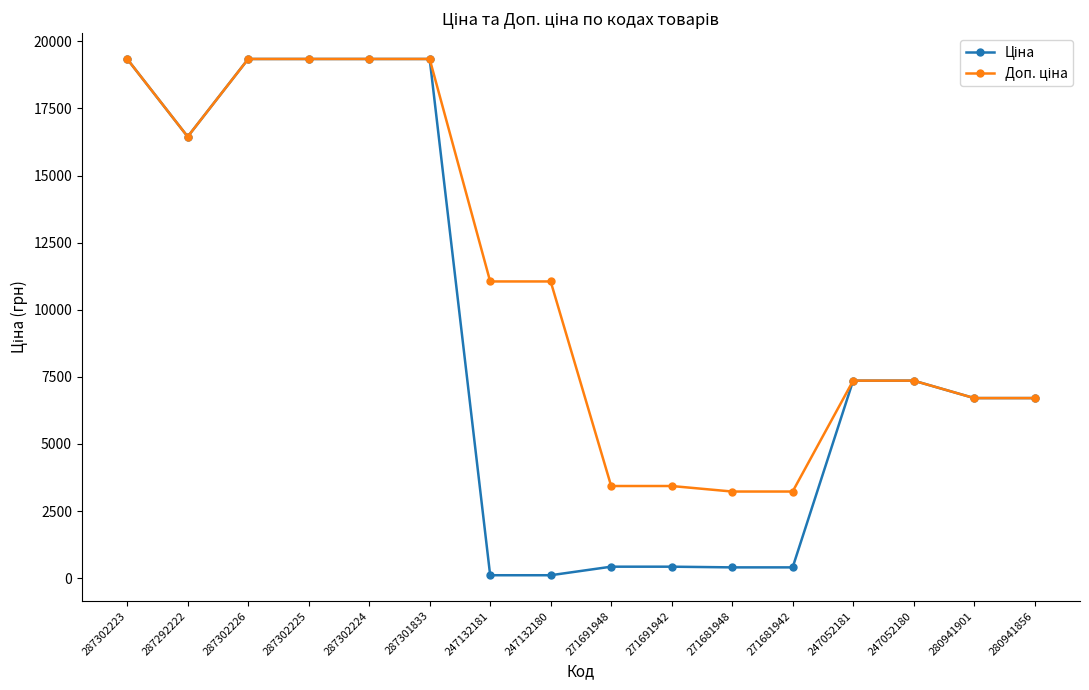

What is the greatest value displayed?

19343.1